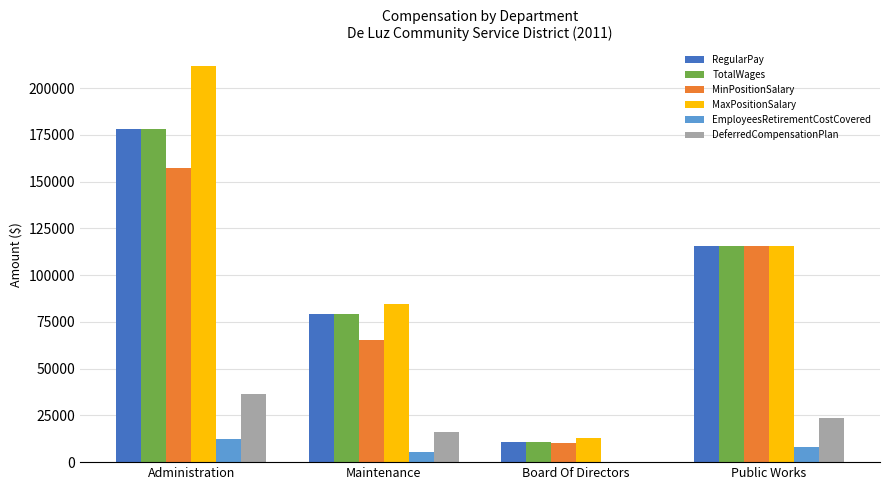

What is the total value across all series at Maintenance?

330181